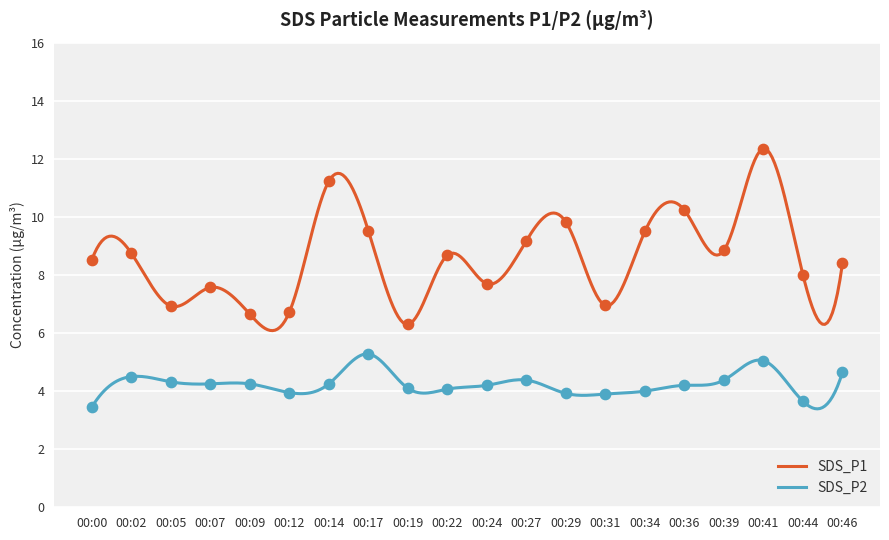

Which series reaches the maximum Y coordinate?

SDS_P1